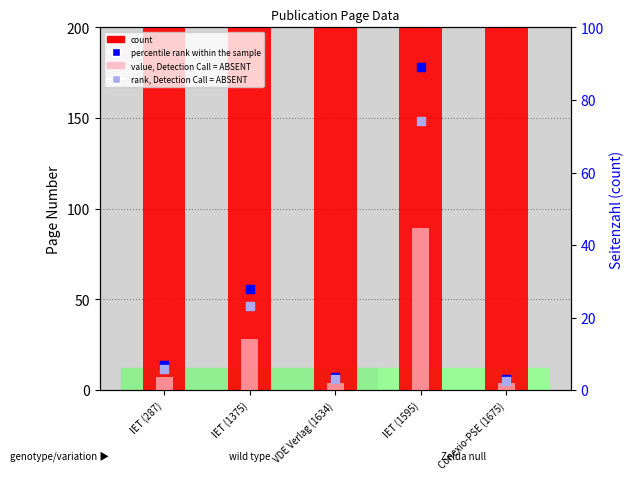

Which series contains the highest Y value?

count